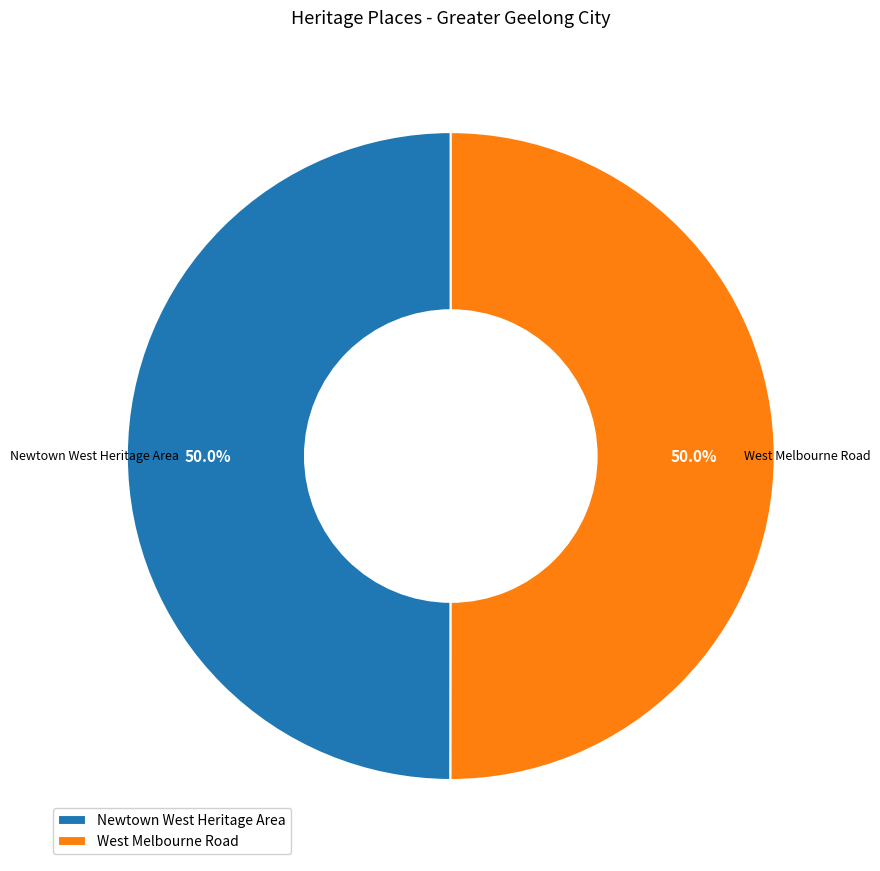

How many segments does this pie chart have?

2